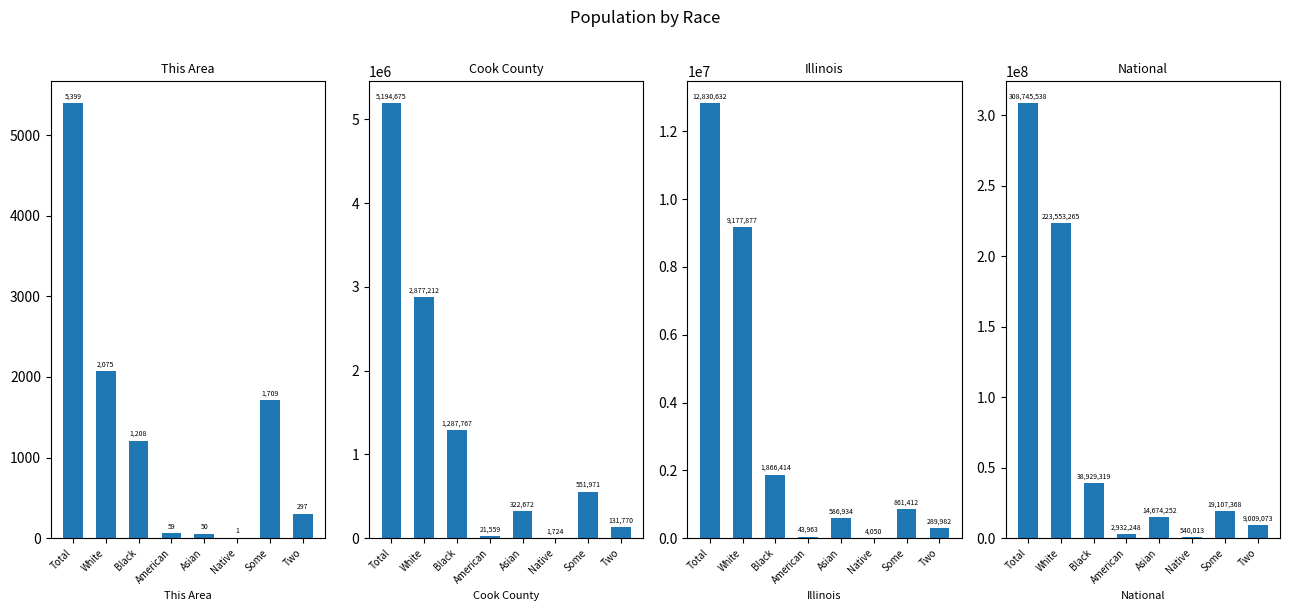

What are all the series names shown in the legend?

This Area, Cook County, Illinois, National